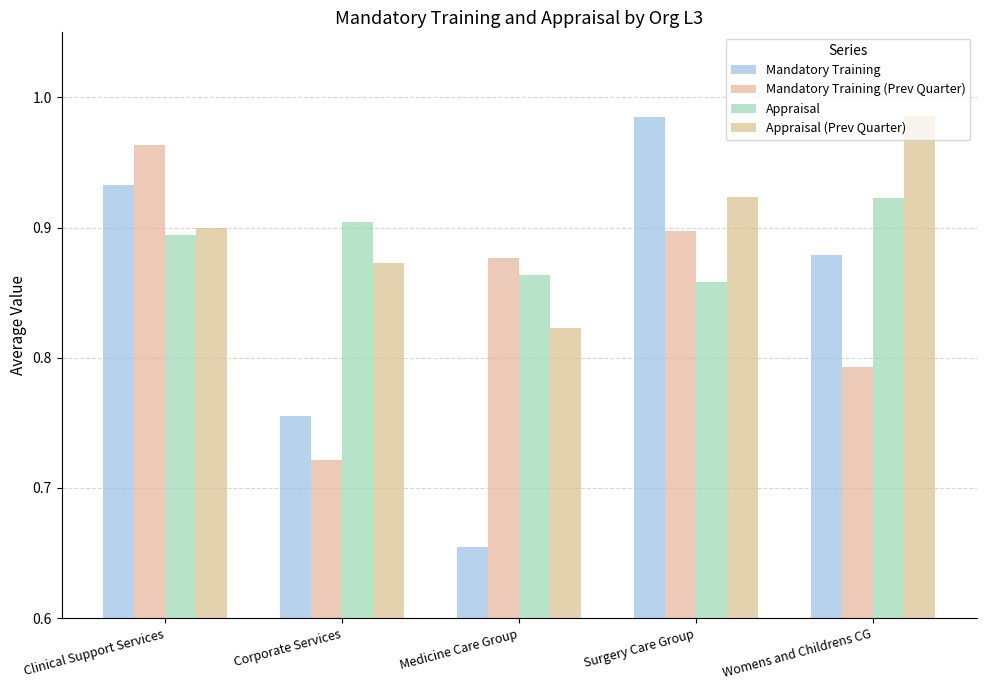

Rank the series by their maximum value, from highest to lowest.

Appraisal (Prev Quarter), Mandatory Training, Mandatory Training (Prev Quarter), Appraisal